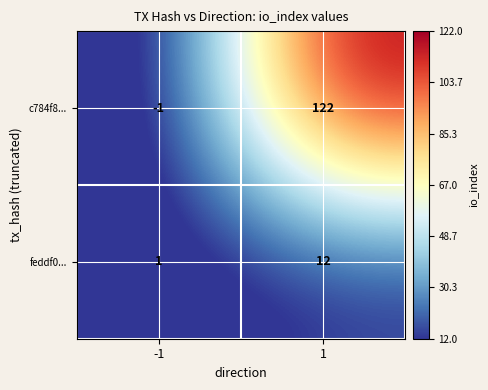

Reading right to left, extract all data points from this chart.

c784f8...: 1=122	-1=-1
feddf0...: 1=12	-1=1